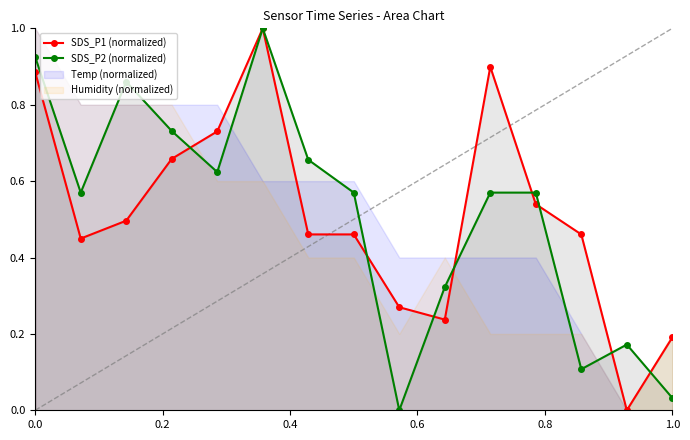

Read the SDS_P2 (normalized) value at 0.0.

0.9